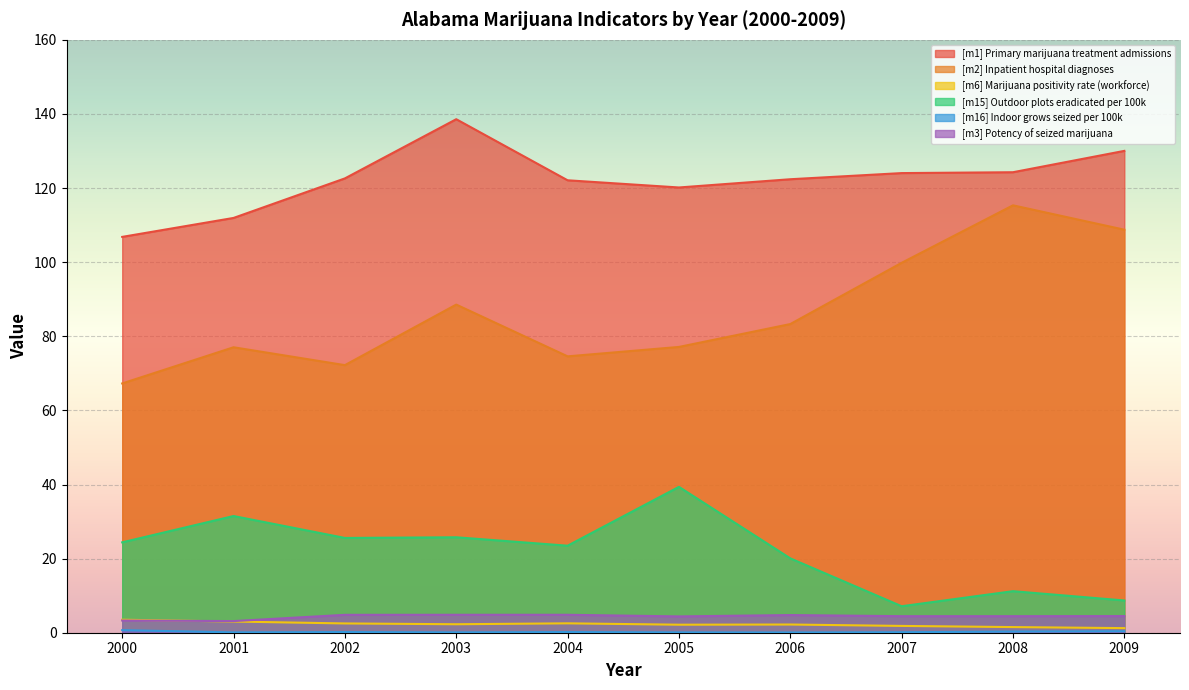

What is the average value of the [m6] Marijuana positivity rate (workforce) series?

2.3